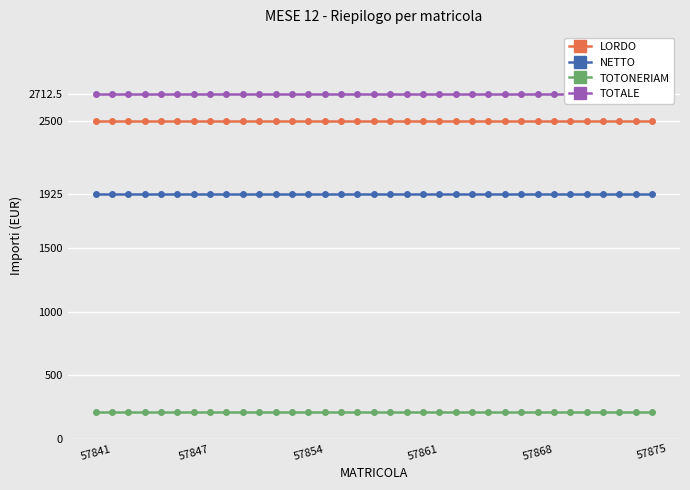

Rank the series by their maximum value, from highest to lowest.

TOTALE, LORDO, NETTO, TOTONERIAM